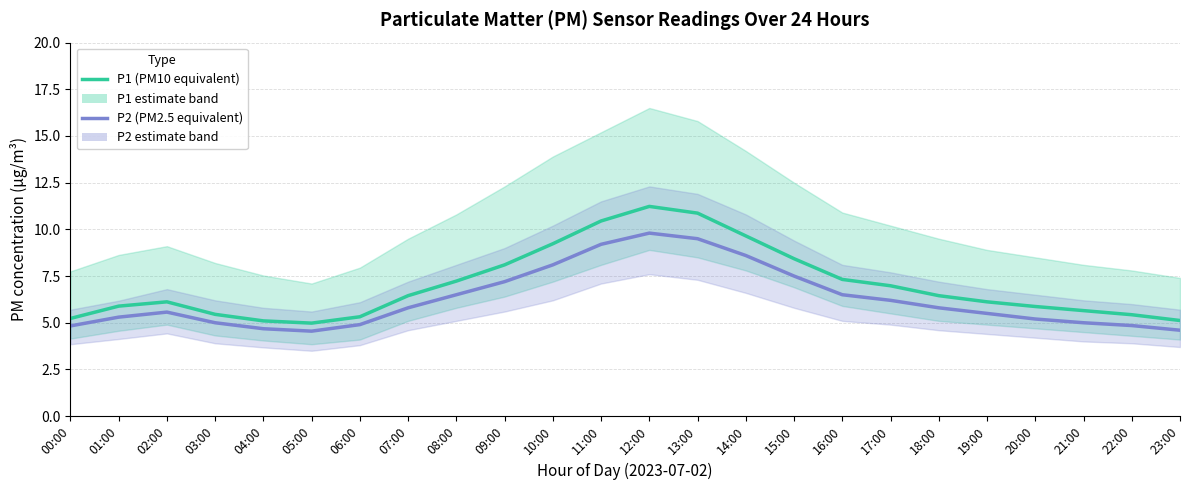

How many values in the P2 (PM2.5 equivalent) series exceed 5?

16